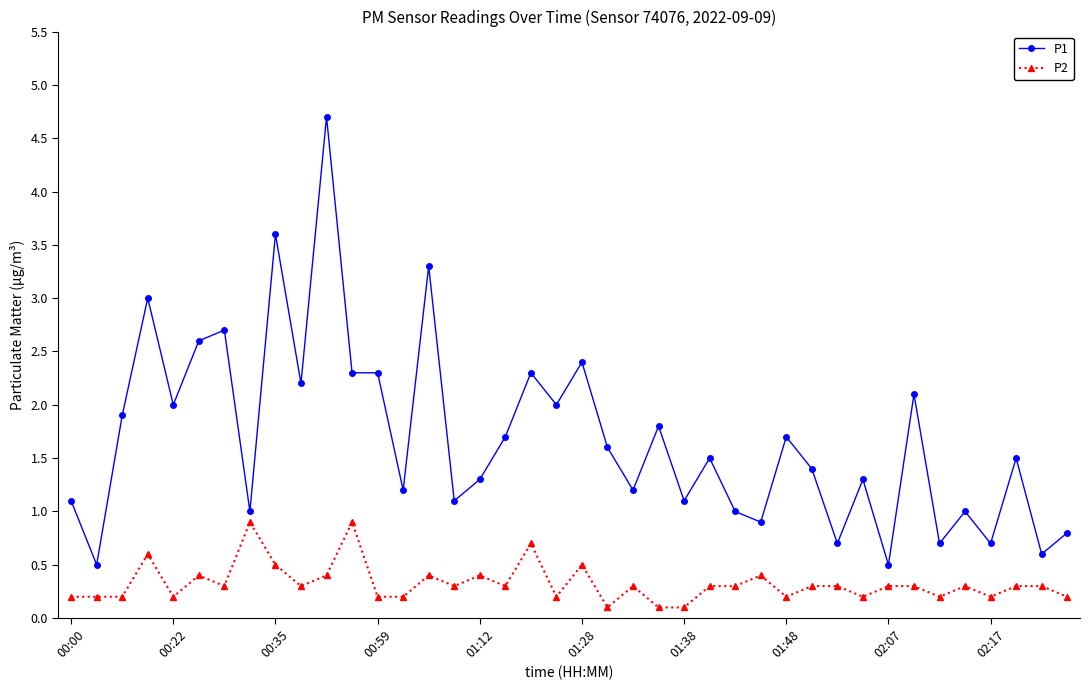

Is this an area chart (filled region under the line)?

No